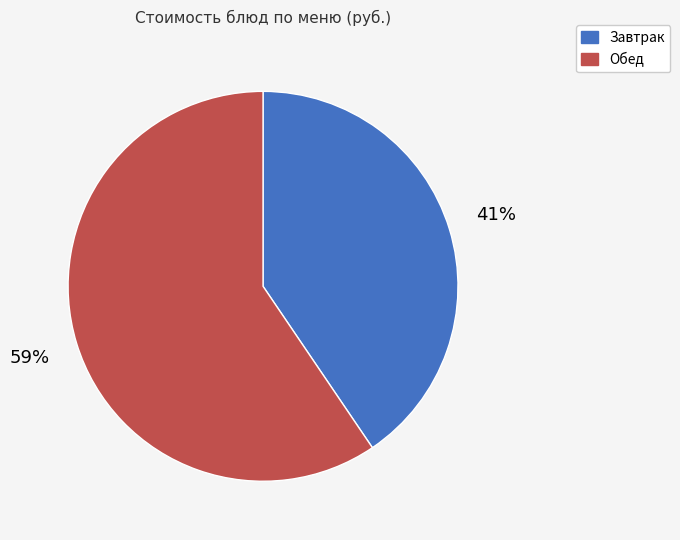

To the nearest percent, what is the average slice percentage?

50%